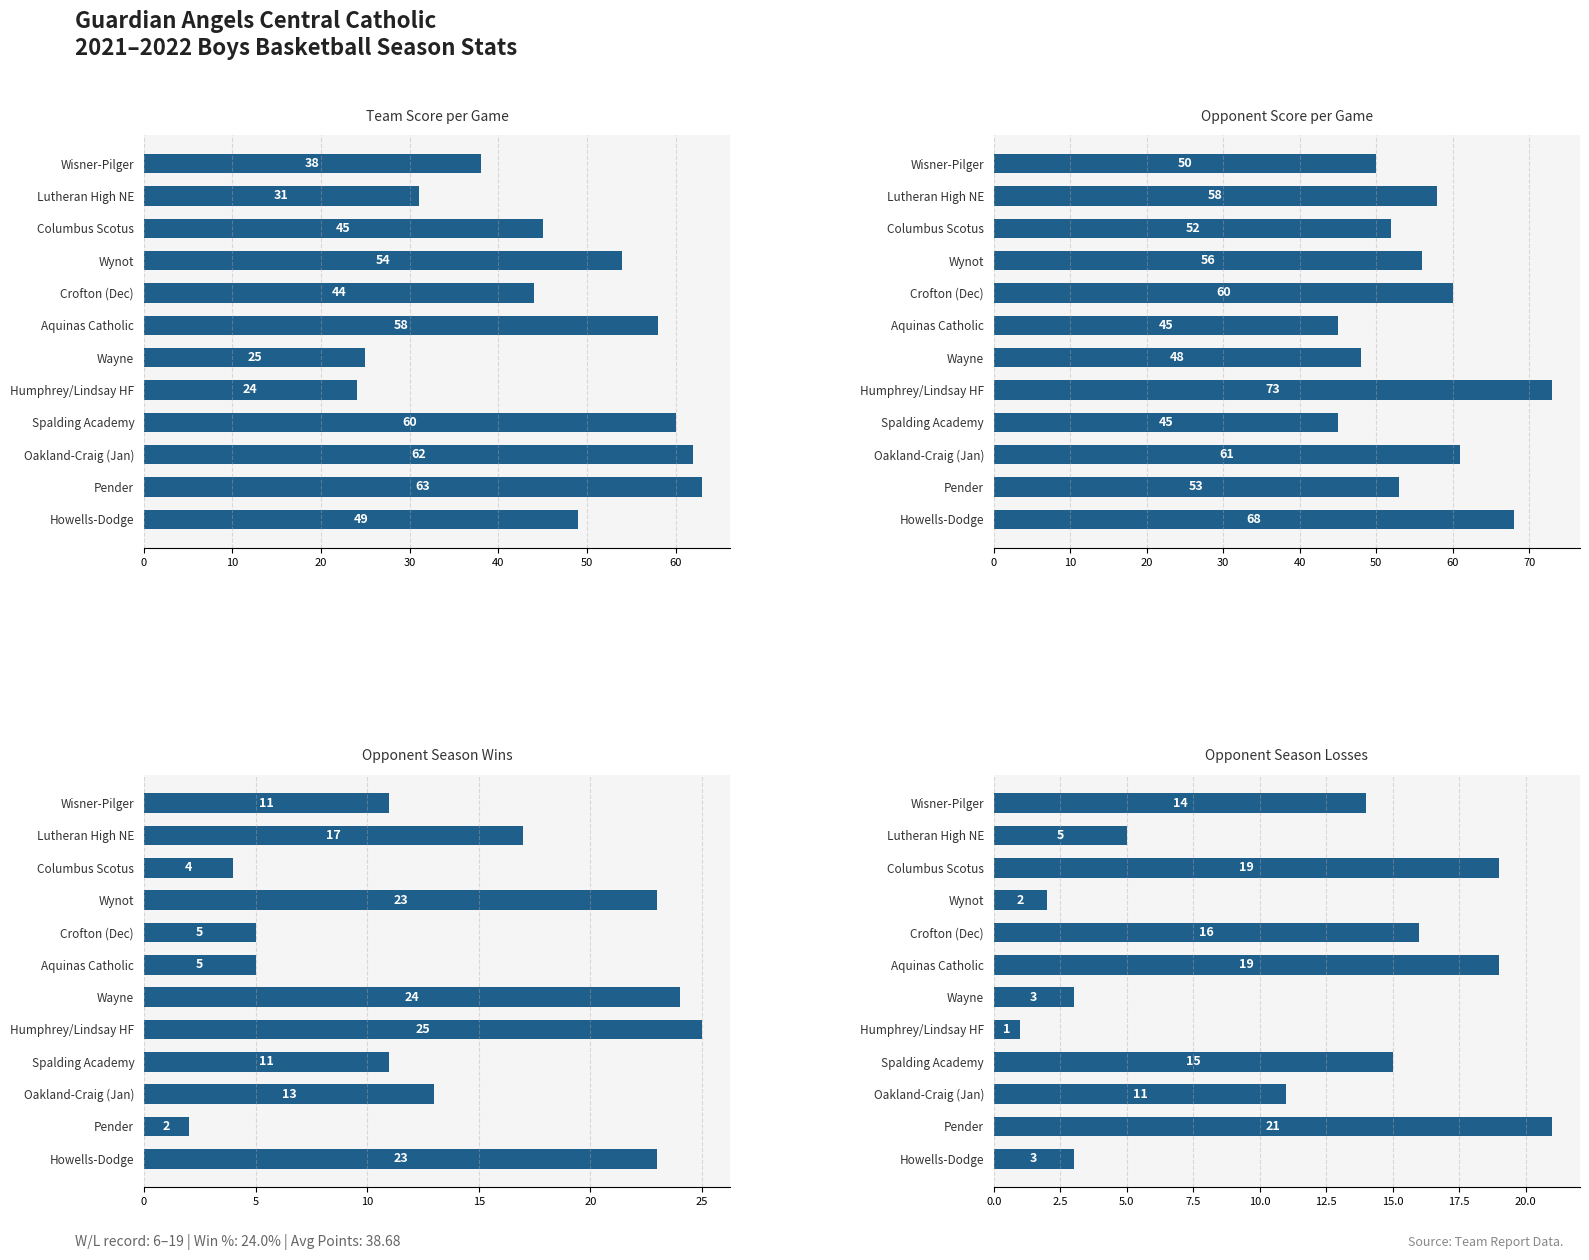

Which series has the widest spread of values?

Team Score